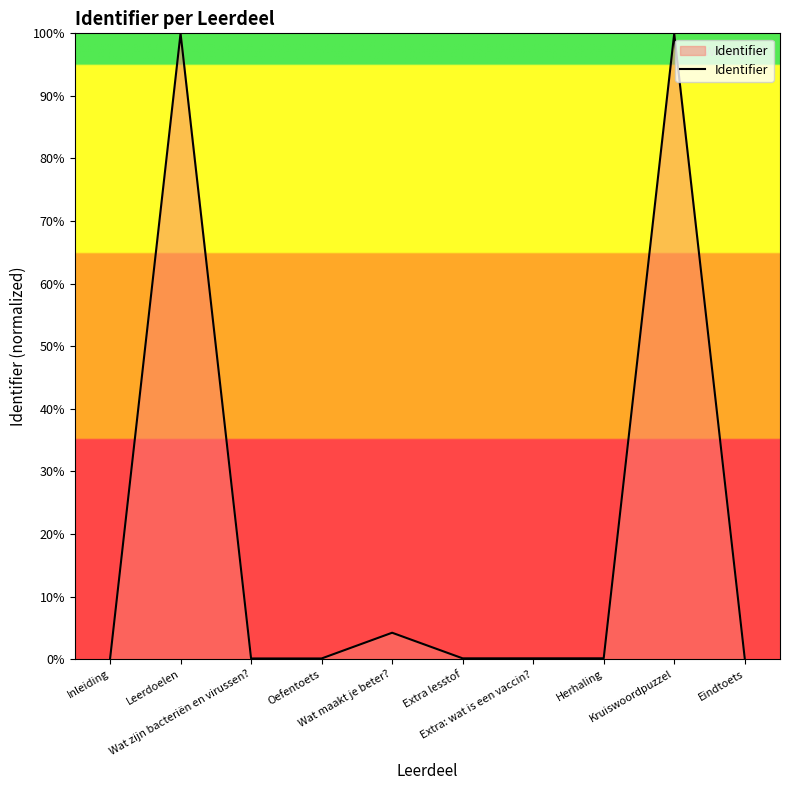

What is the difference between the second highest and minimum values?

99.9